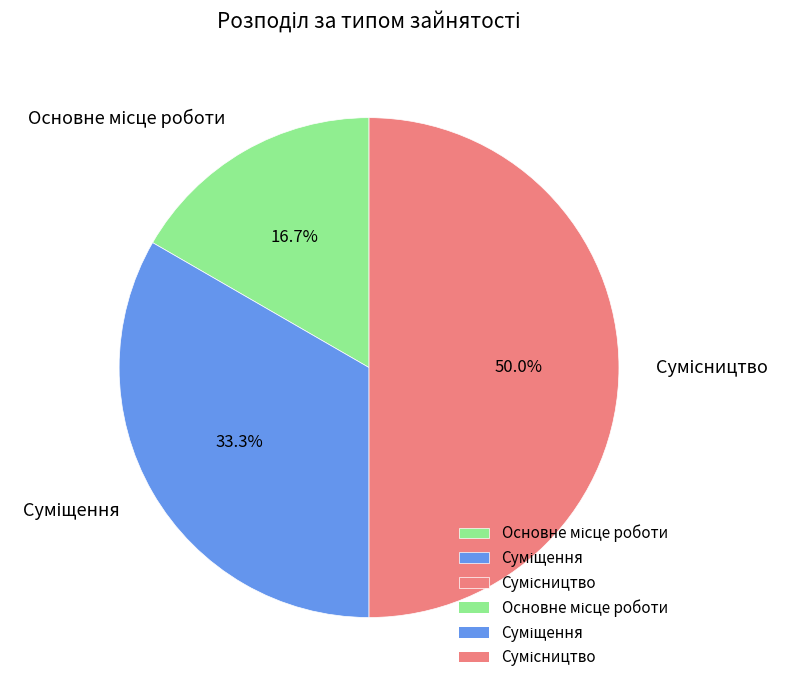

Count the number of slices in the pie.

3